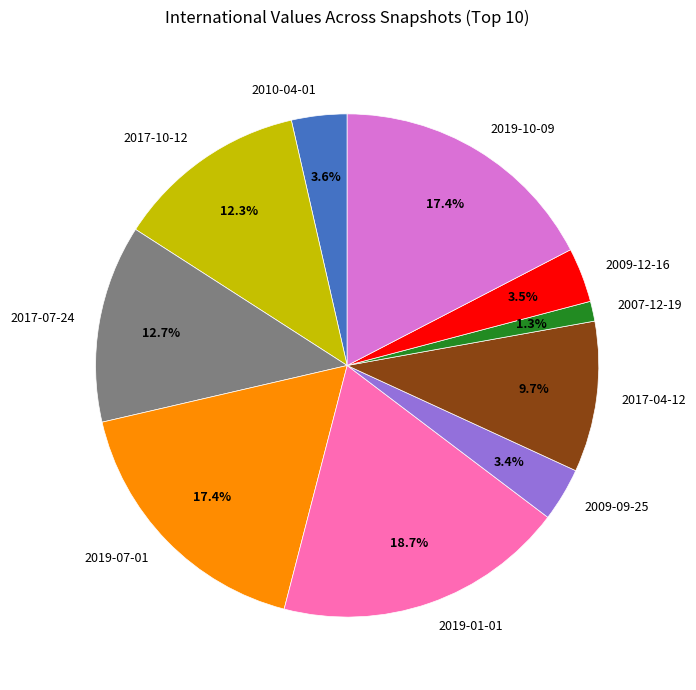

To the nearest percent, what portion does 2017-04-12 represent?

10%